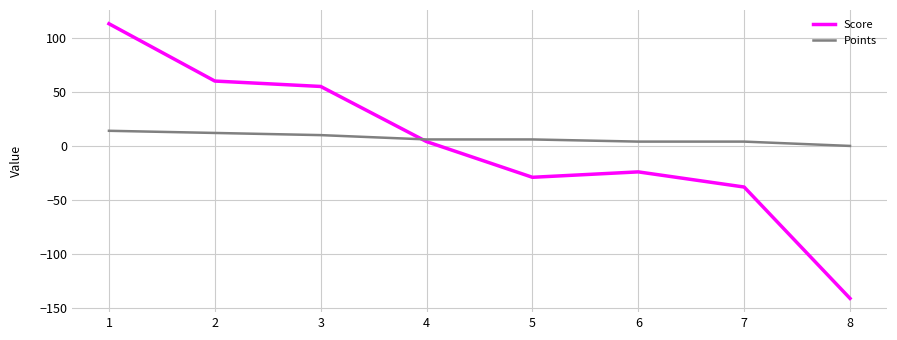

Count the Points values in the range 4 to 12.

6